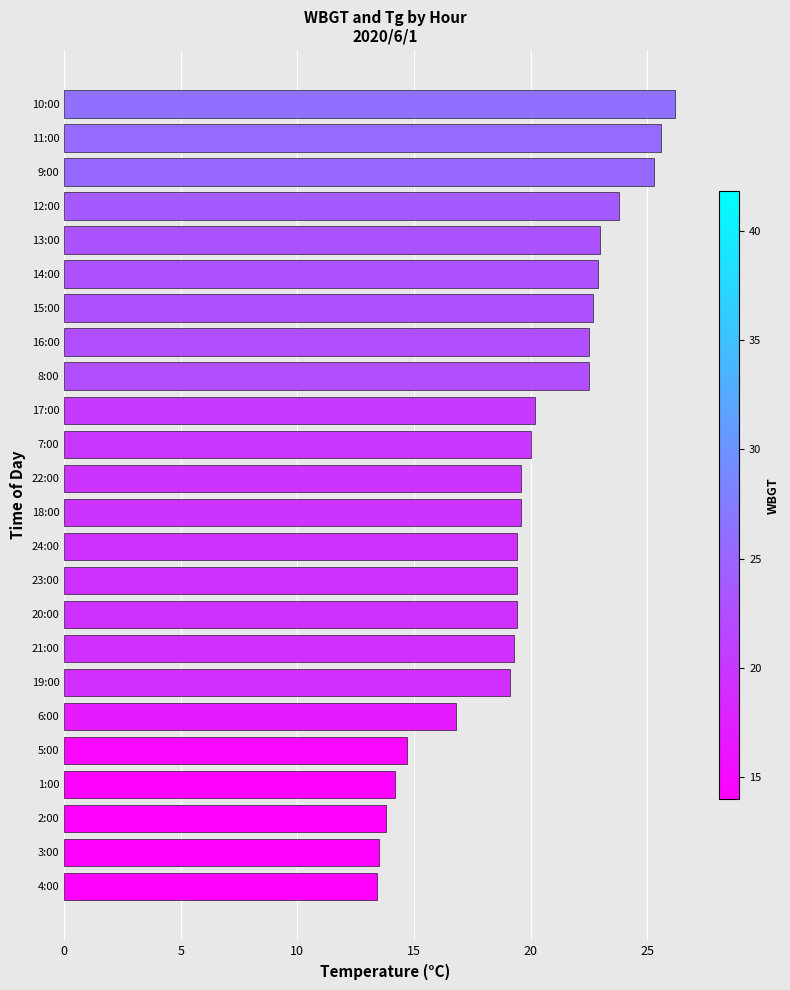

What is the smallest value displayed?

13.4